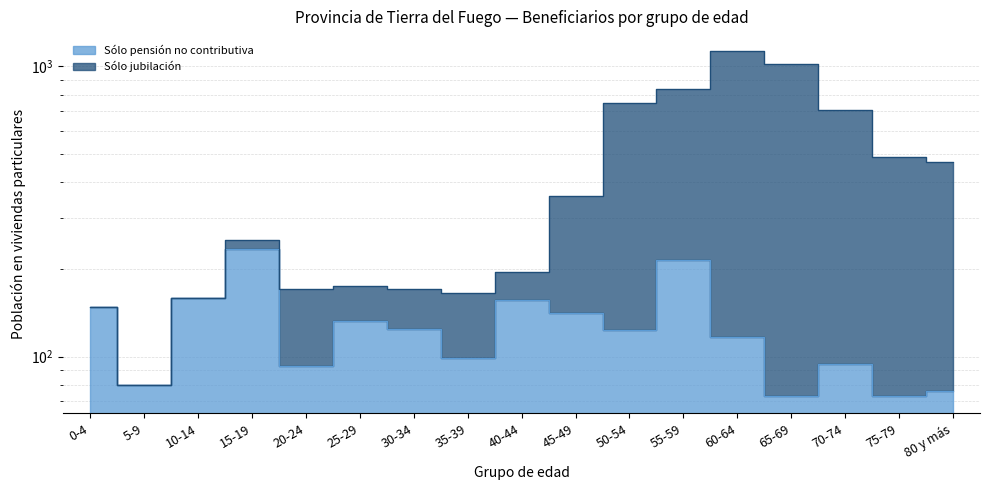

How many values in the Sólo pensión no contributiva series are below 123?

8